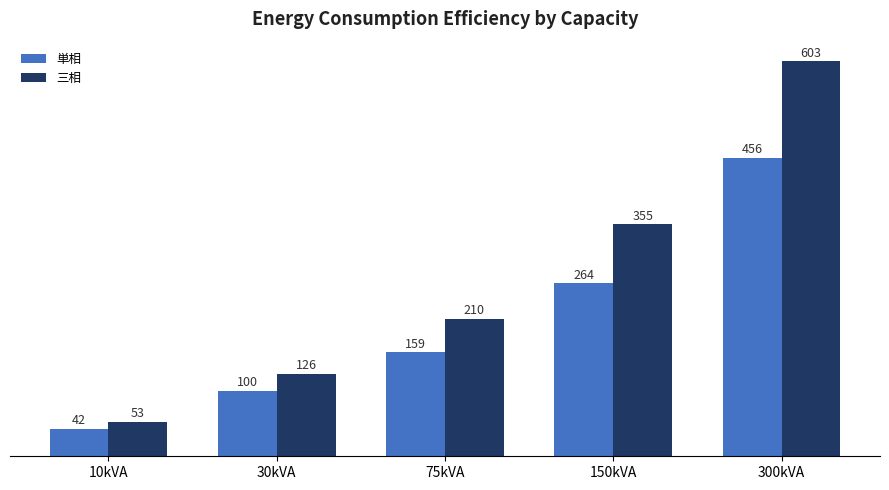

Rank the categories by 三相 value from highest to lowest.

300kVA, 150kVA, 75kVA, 30kVA, 10kVA